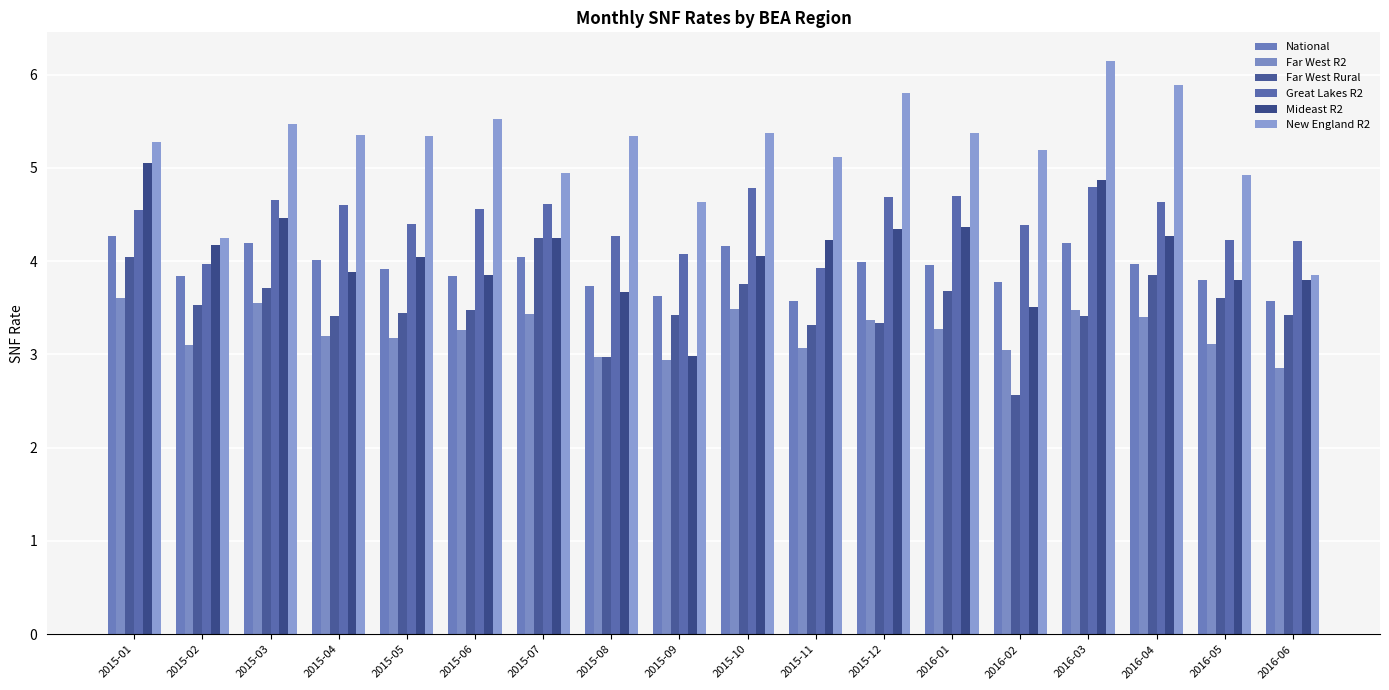

What is the label of the 3rd bar from the left?

2015-03